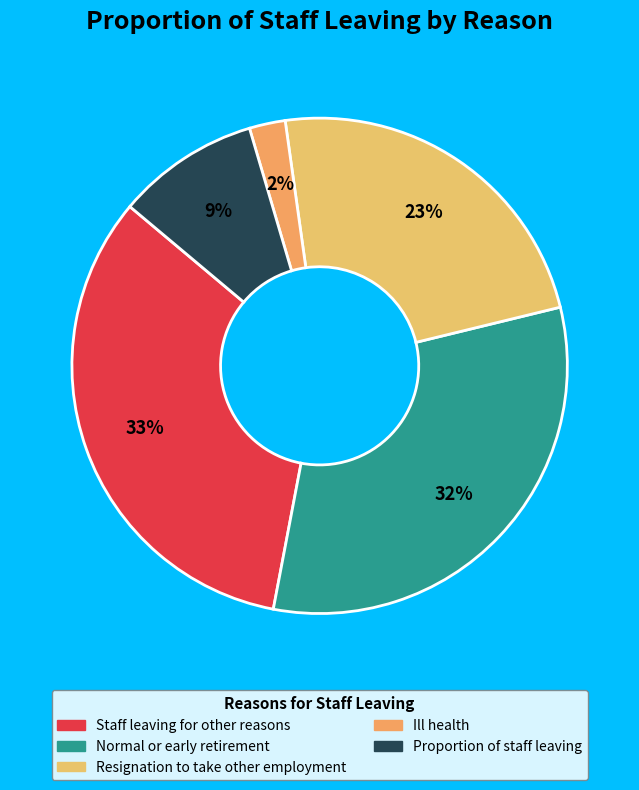

What percentage is the Normal or early retirement slice, to the nearest percent?

32%